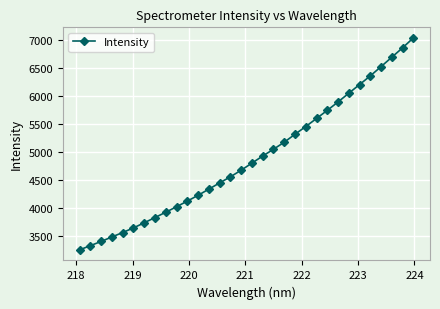

True or false: there are more than 0 points higher than both neighbors.

False